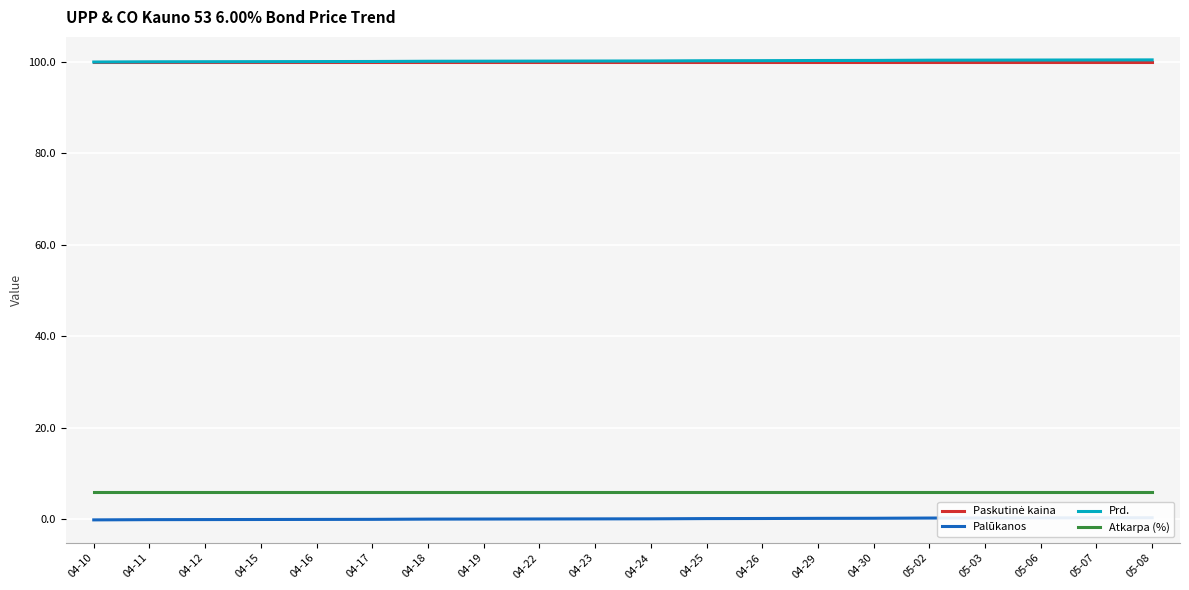

What is the sum of the Atkarpa (%) values at 04-16 and 04-15?

12.0